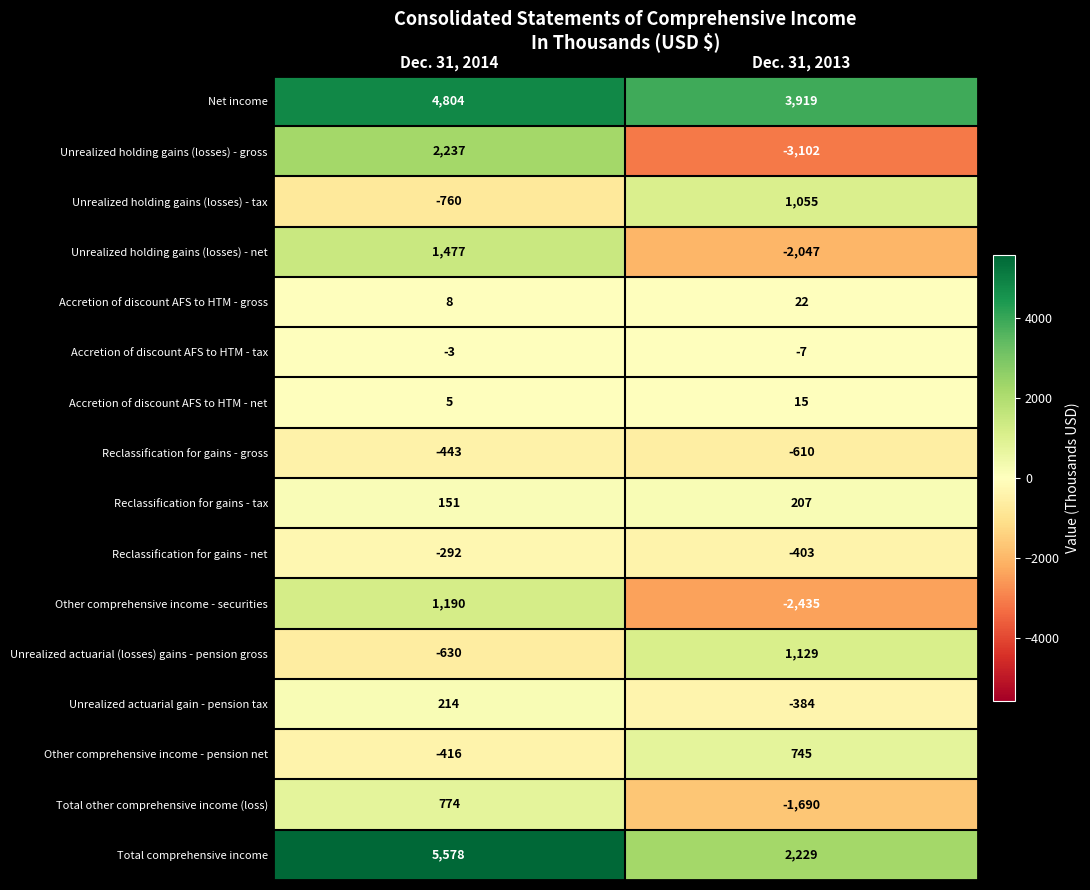

List the series in order of their peak value, highest first.

Total comprehensive income, Net income, Unrealized holding gains (losses) - gross, Unrealized holding gains (losses) - net, Other comprehensive income - securities, Unrealized actuarial (losses) gains - pension gross, Unrealized holding gains (losses) - tax, Total other comprehensive income (loss), Other comprehensive income - pension net, Unrealized actuarial gain - pension tax, Reclassification for gains - tax, Accretion of discount AFS to HTM - gross, Accretion of discount AFS to HTM - net, Accretion of discount AFS to HTM - tax, Reclassification for gains - net, Reclassification for gains - gross